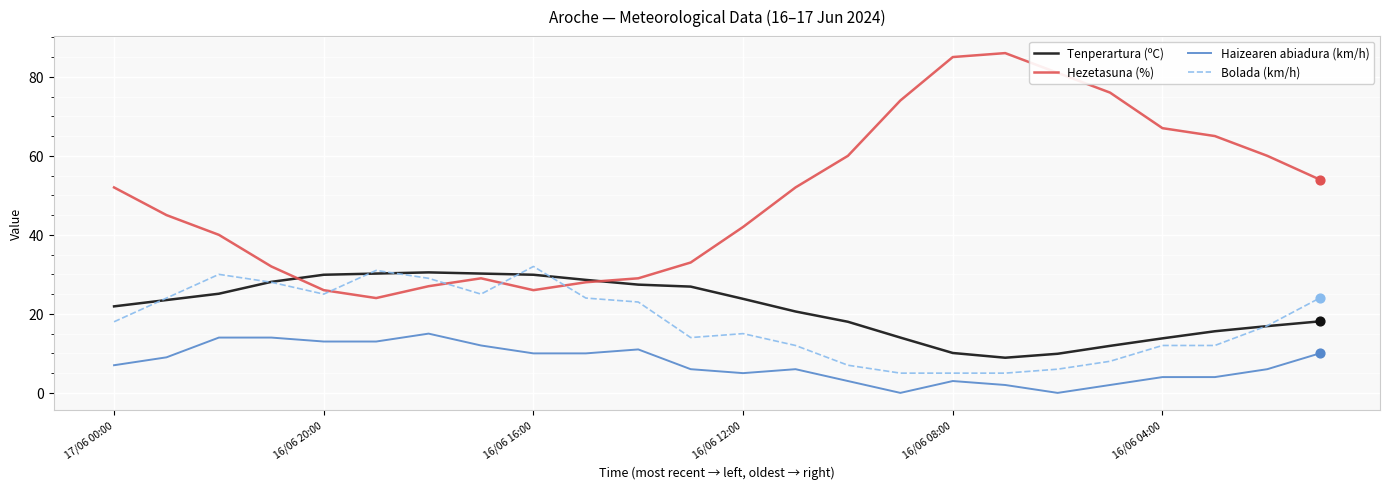

Which series has the largest range (max minus min)?

Hezetasuna (%)